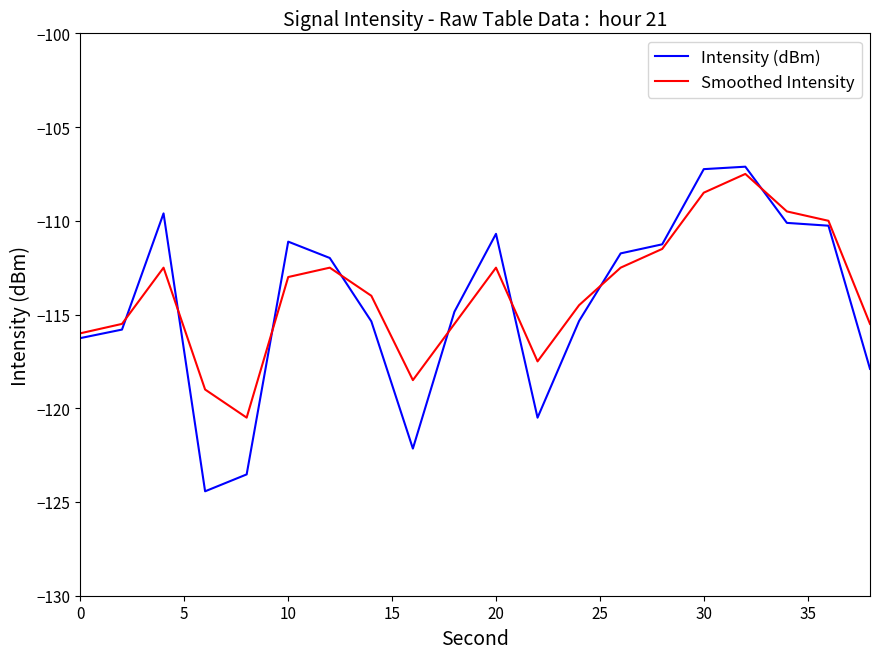

What is the minimum value shown in the chart?

-124.4